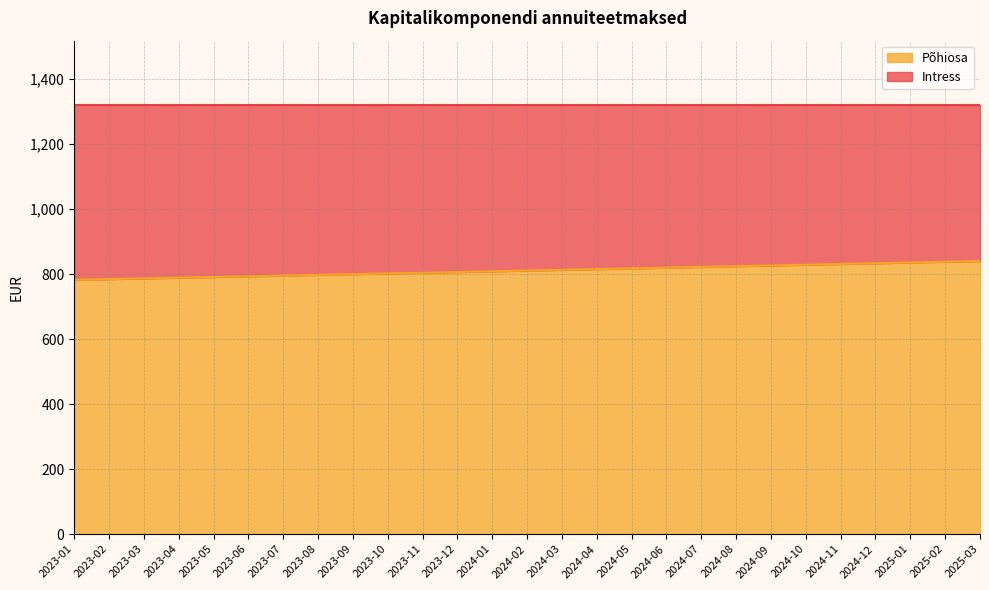

What is the average value?

811.3